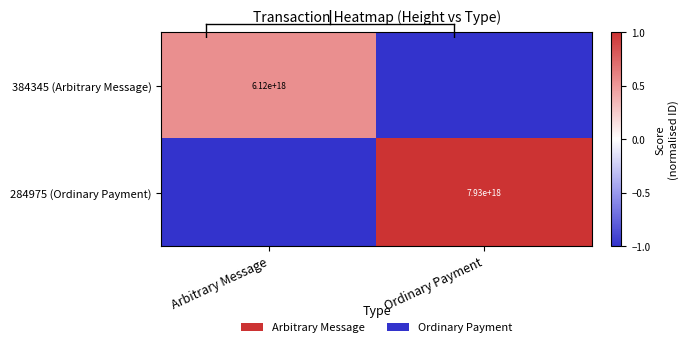

Is the value of 384345 (Arbitrary Message) at Ordinary Payment greater than the value of 284975 (Ordinary Payment) at Ordinary Payment?

No